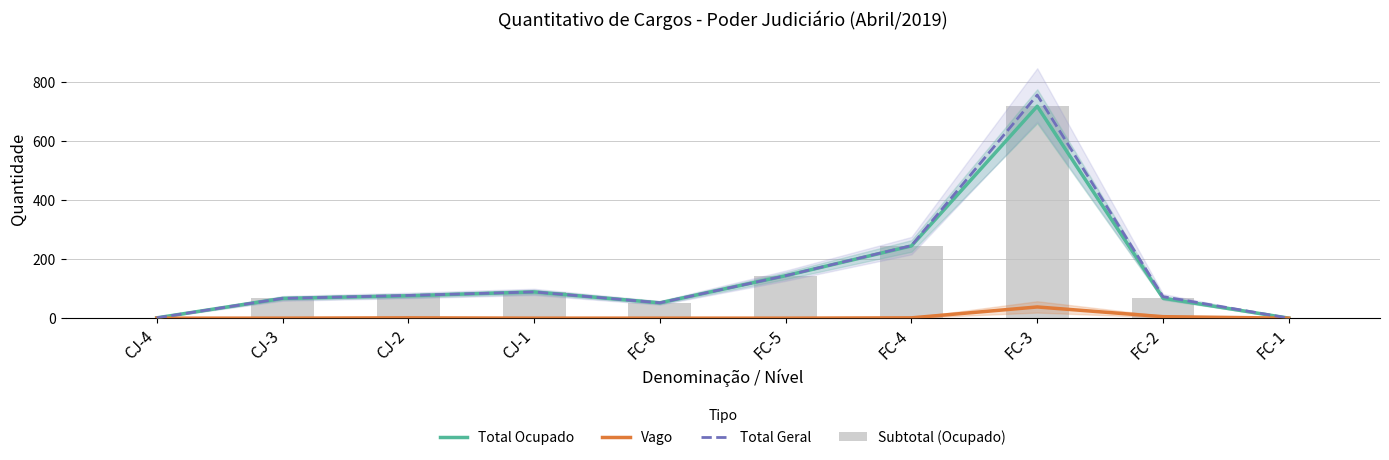

How many positive values does the Vago series have?

4